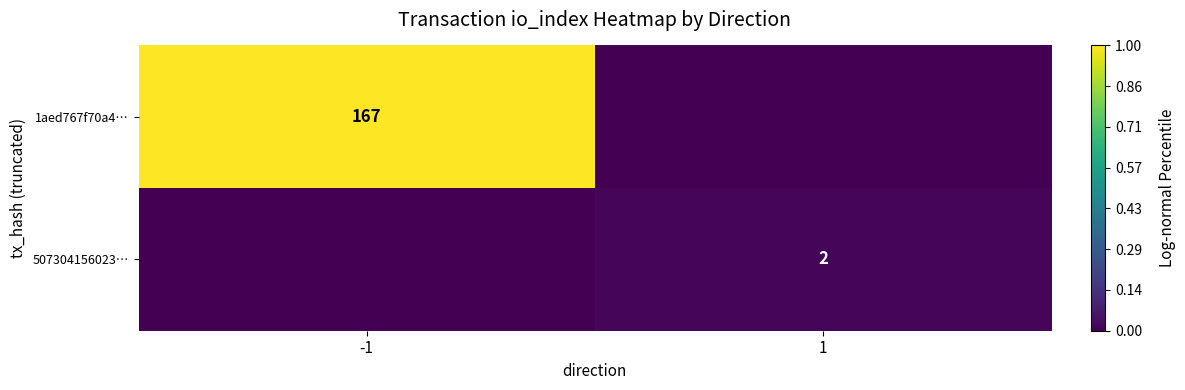

The value of 1aed767f70a4… at -1 is 67. True or false?

False